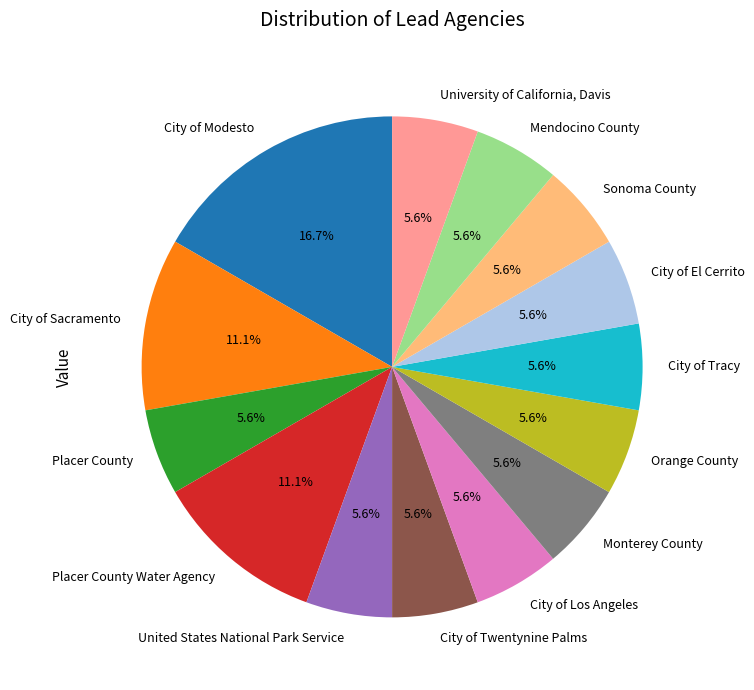

Is the sum of Placer County and Sonoma County greater than half?

No